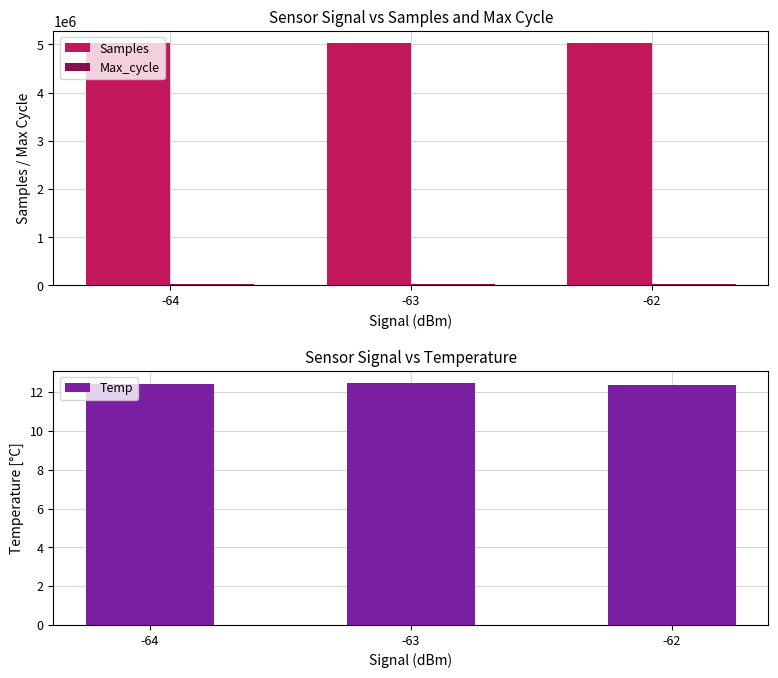

What is the average value of the Max_cycle series?

19988.2